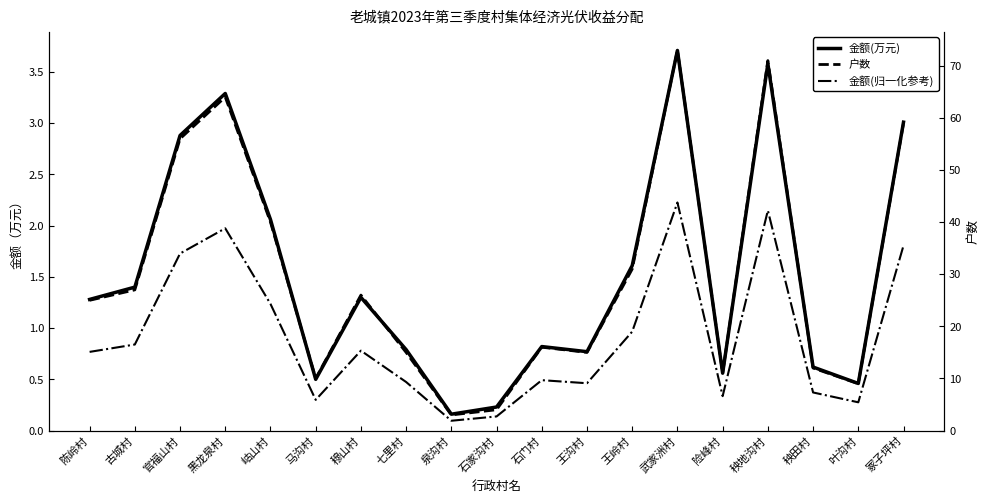

Rank the categories by 金额(万元) value from lowest to highest.

泉沟村, 石家沟村, 叶沟村, 马沟村, 险峰村, 秧田村, 王沟村, 七里村, 石门村, 陈岭村, 穆山村, 古城村, 王岭村, 岵山村, 官福山村, 冢子坪村, 黑龙泉村, 秧地沟村, 武家洲村